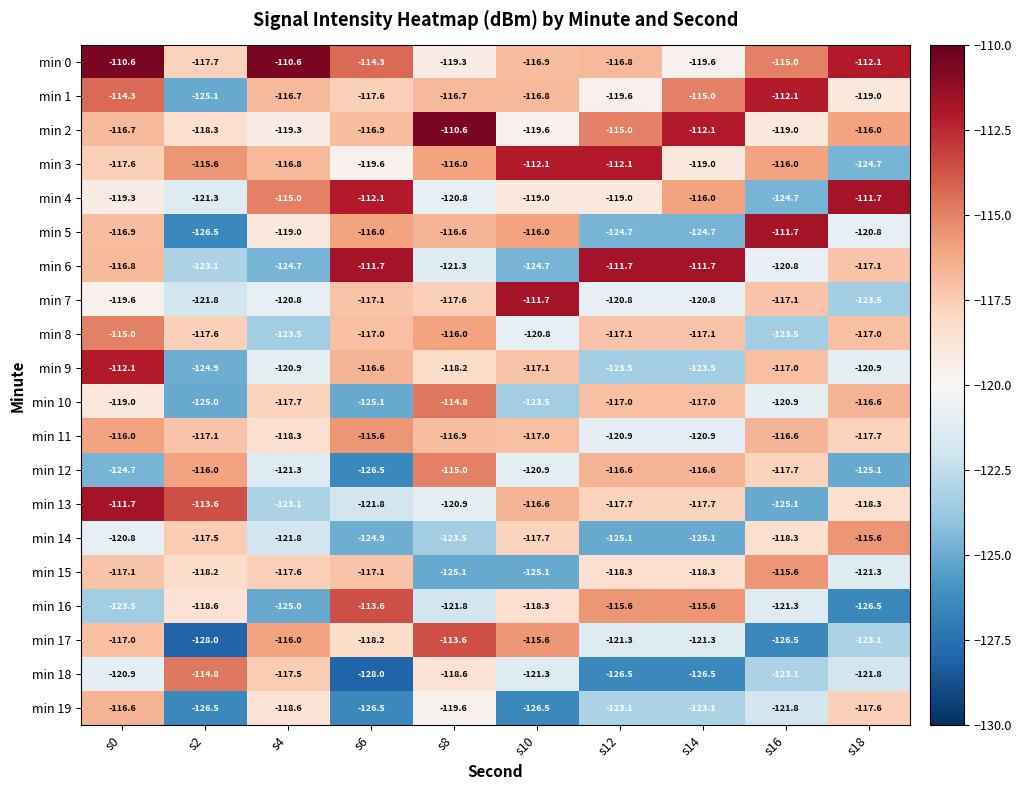

What is the difference between the maximum and minimum values in the min 8 series?

8.5